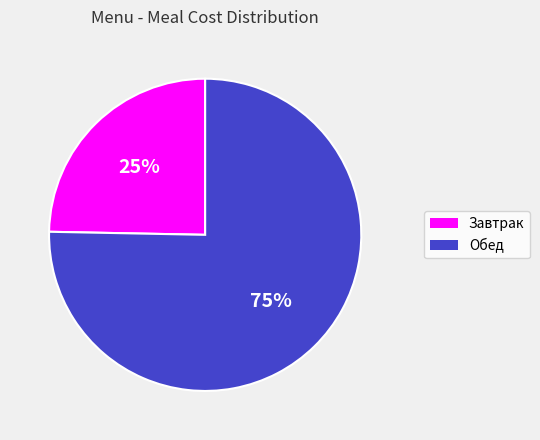

Which slice is the smallest?

Завтрак